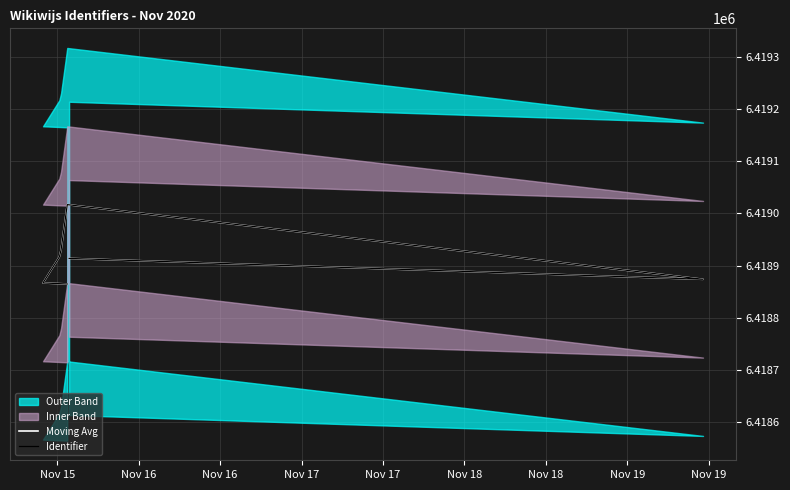

Does the chart display data point markers on the line(s)?

No